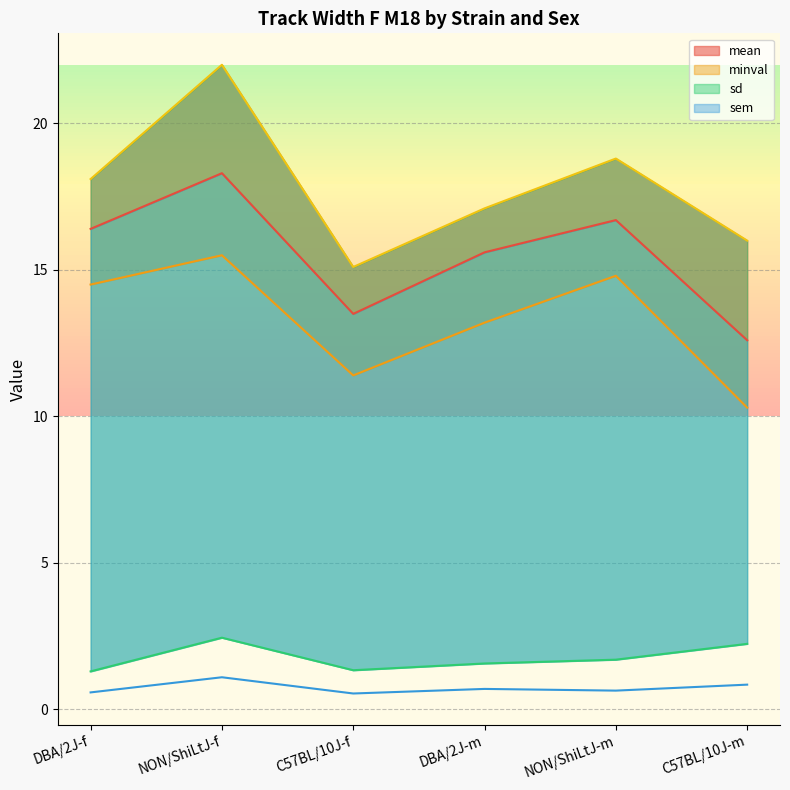

How many data points in mean are above 16?

3